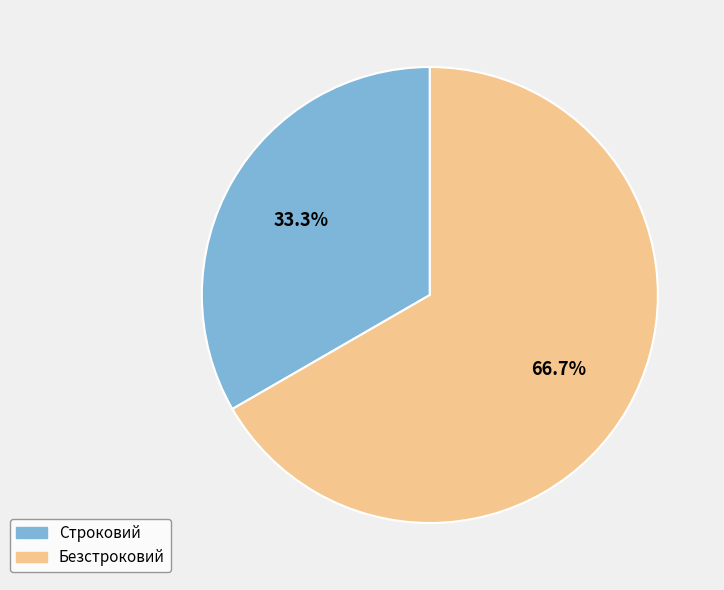

To the nearest percent, what is the difference between the Безстроковий and Строковий slice percentages?

33%